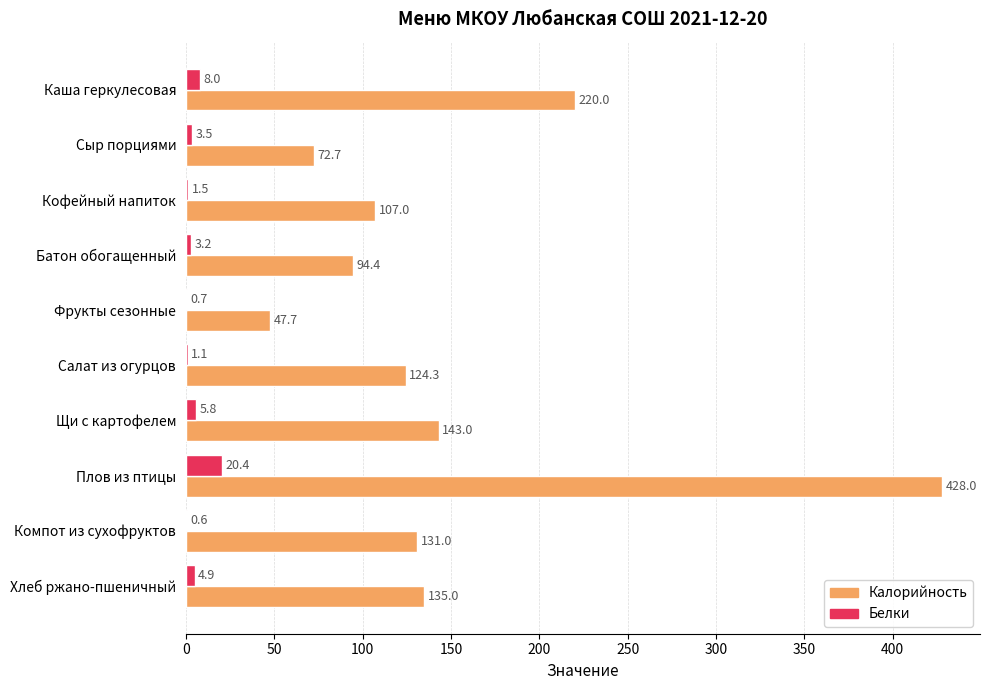

What is the maximum value shown in the chart?

428.0